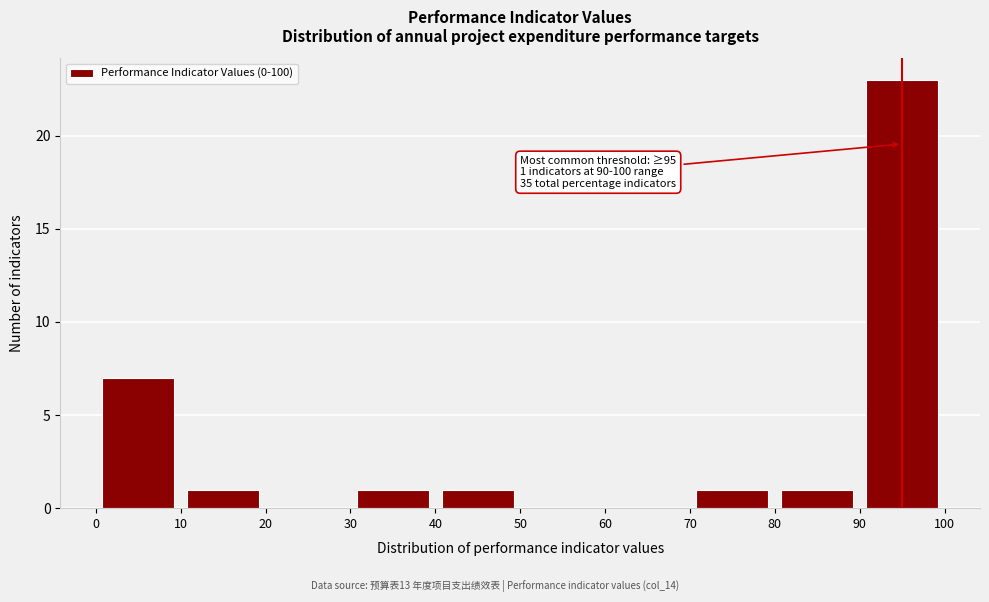

Which range on the x-axis has the tallest bar?

90 to 100